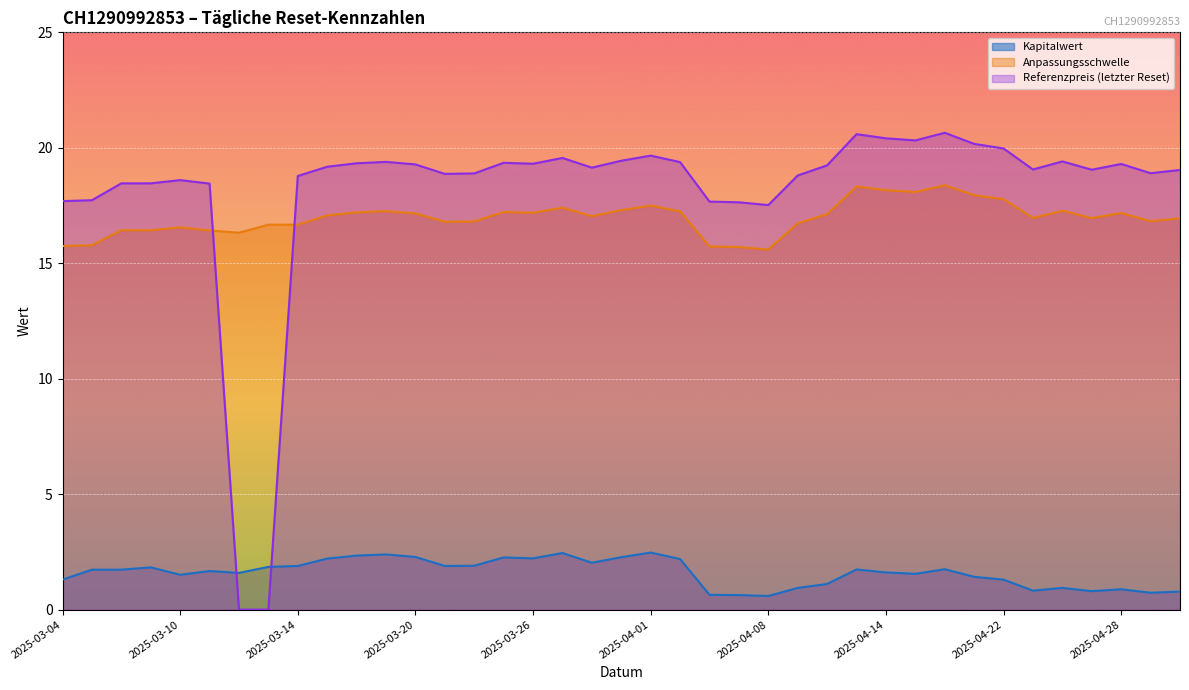

What are all the series names shown in the legend?

Kapitalwert, Anpassungsschwelle, Referenzpreis (letzter Reset)